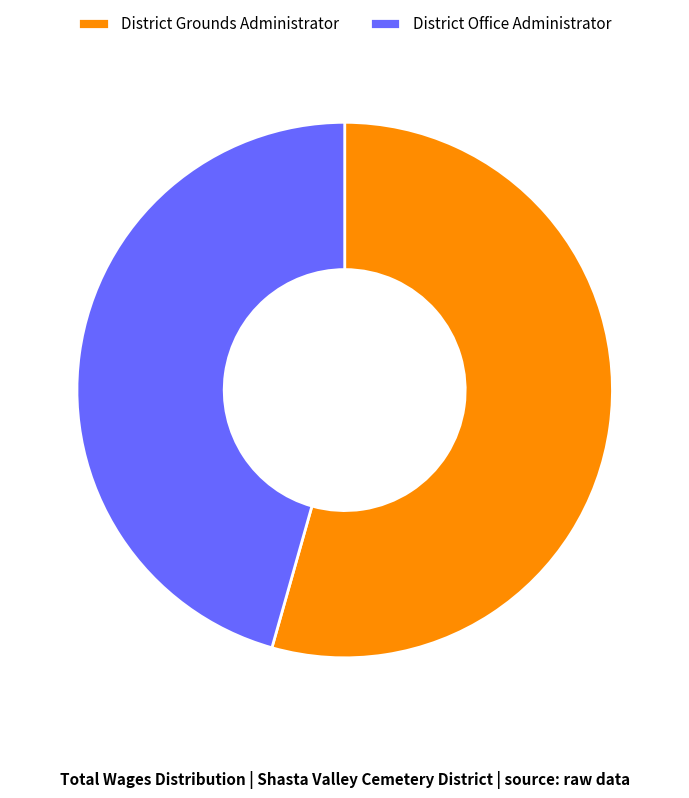

How many segments does this pie chart have?

2